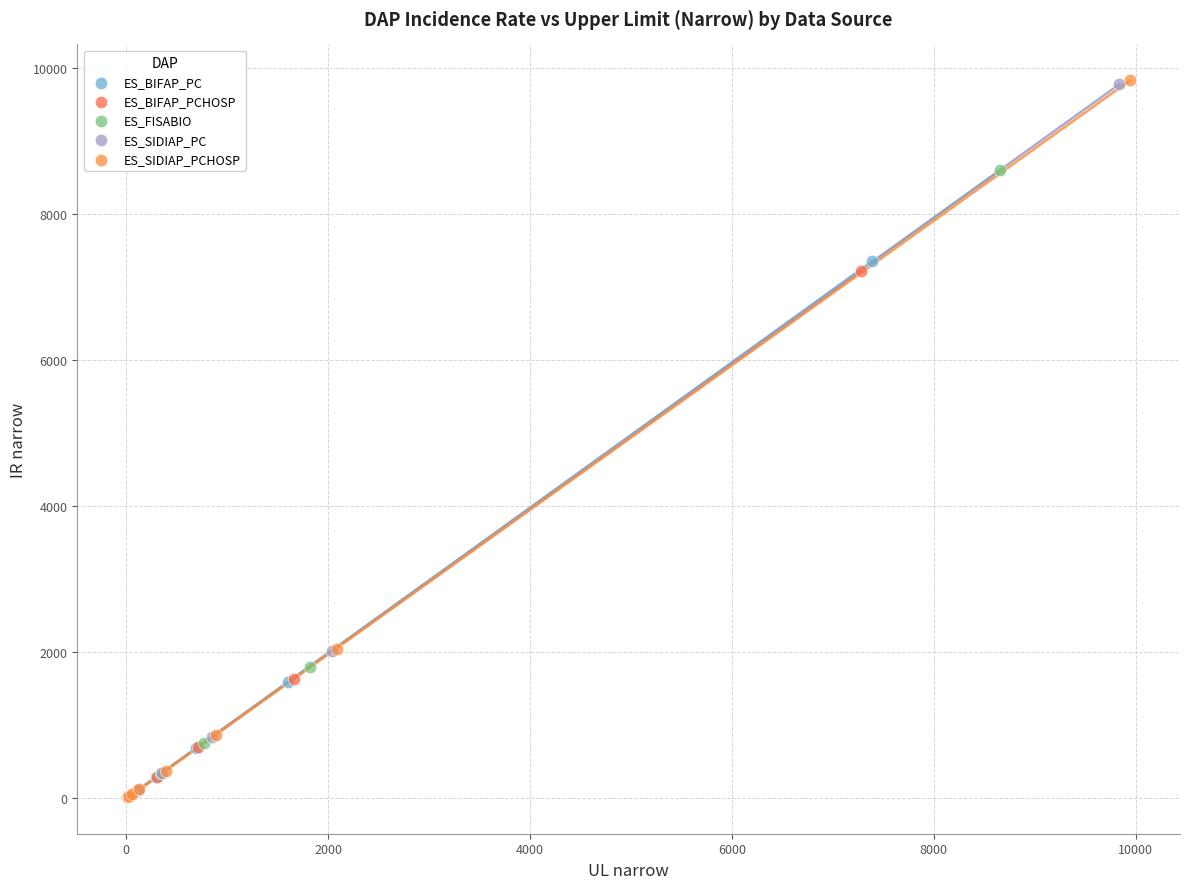

Which series has the widest spread of Y values?

ES_SIDIAP_PCHOSP